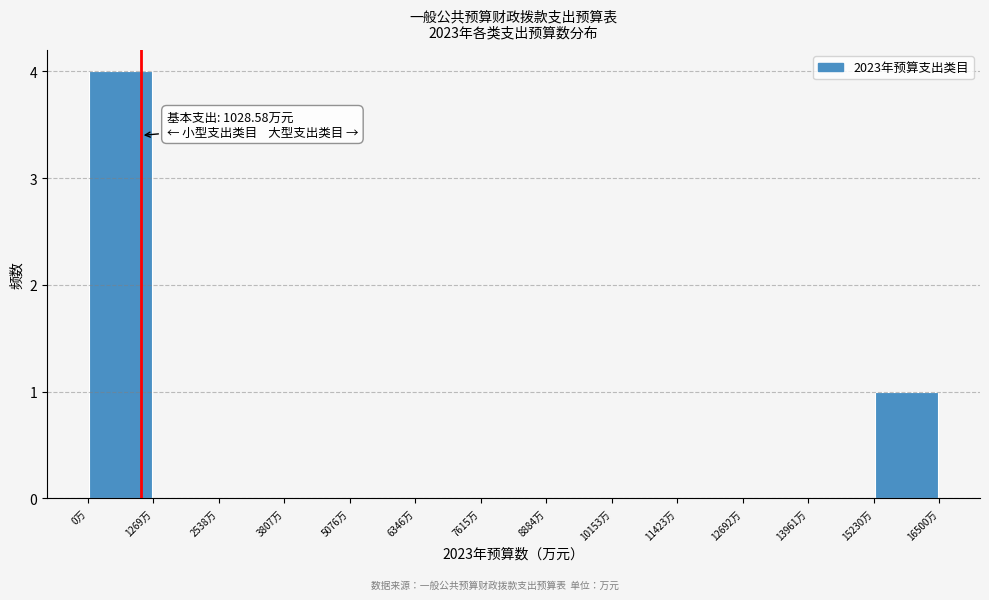

Which range on the x-axis has the tallest bar?

0 to 1200